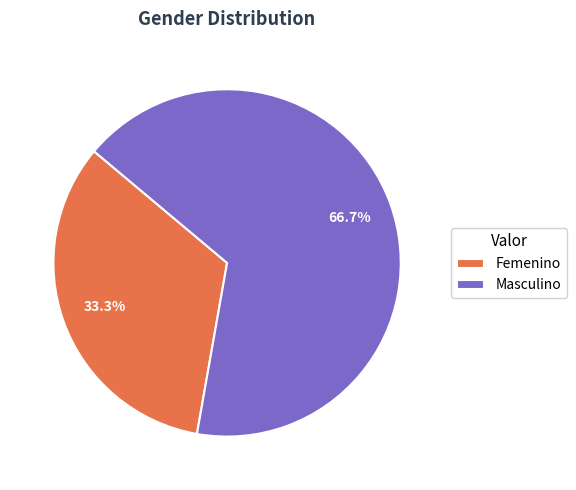

To the nearest percent, what portion does Masculino represent?

67%